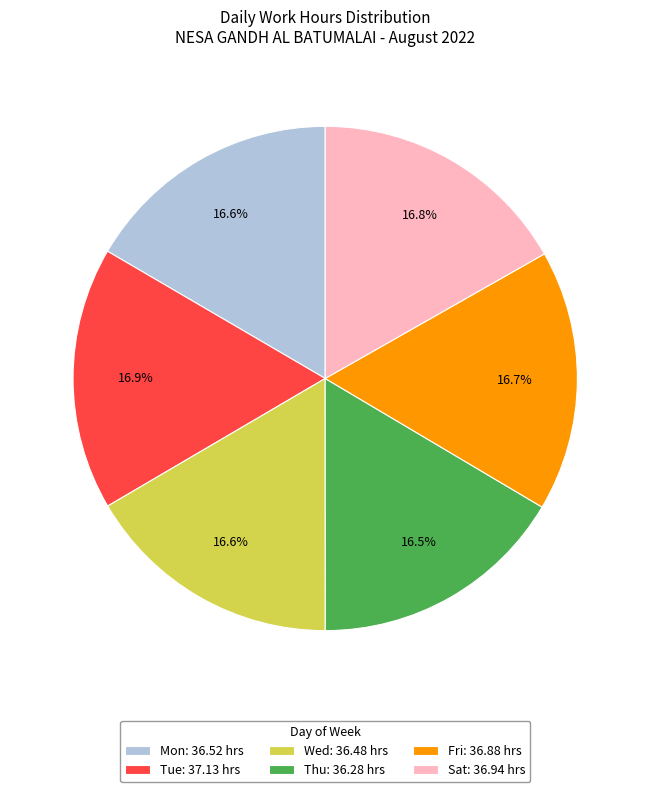

Does Thu: 36.28 hrs represent more than half of the total?

No